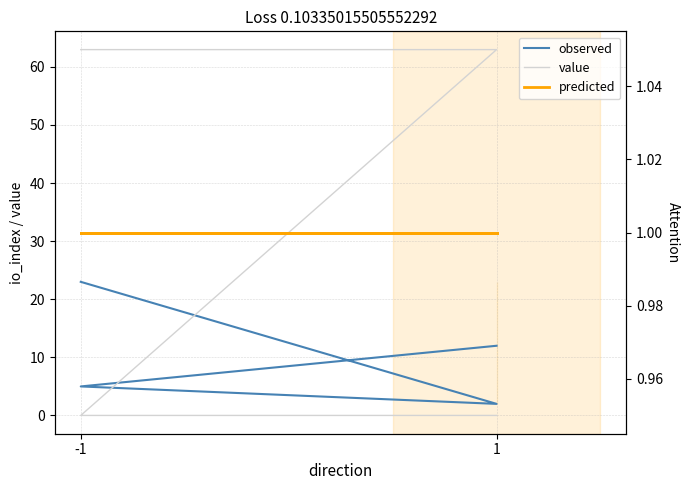

True or false: value and observed cross at least once.

True